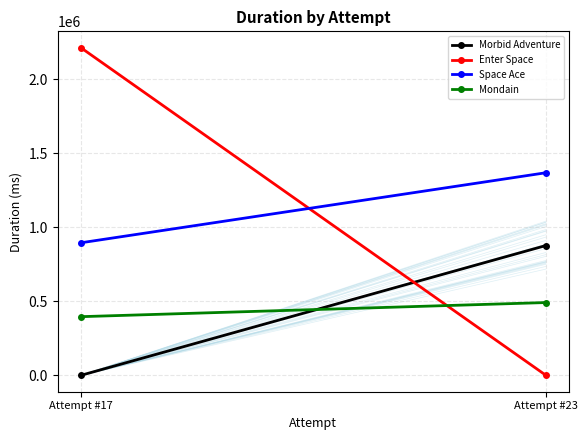

True or false: Morbid Adventure has a value of 1443715 at Attempt #23.

False